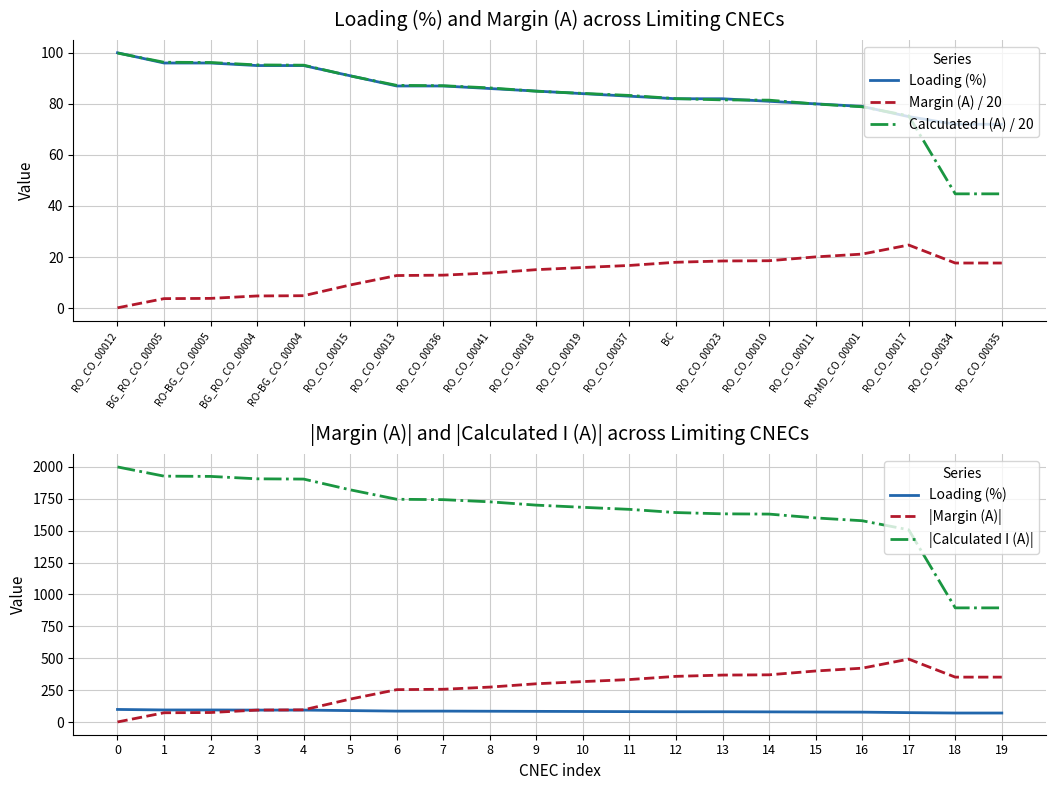

What is the difference between the maximum and second lowest values in the Calculated I (A) / 20 series?

55.2